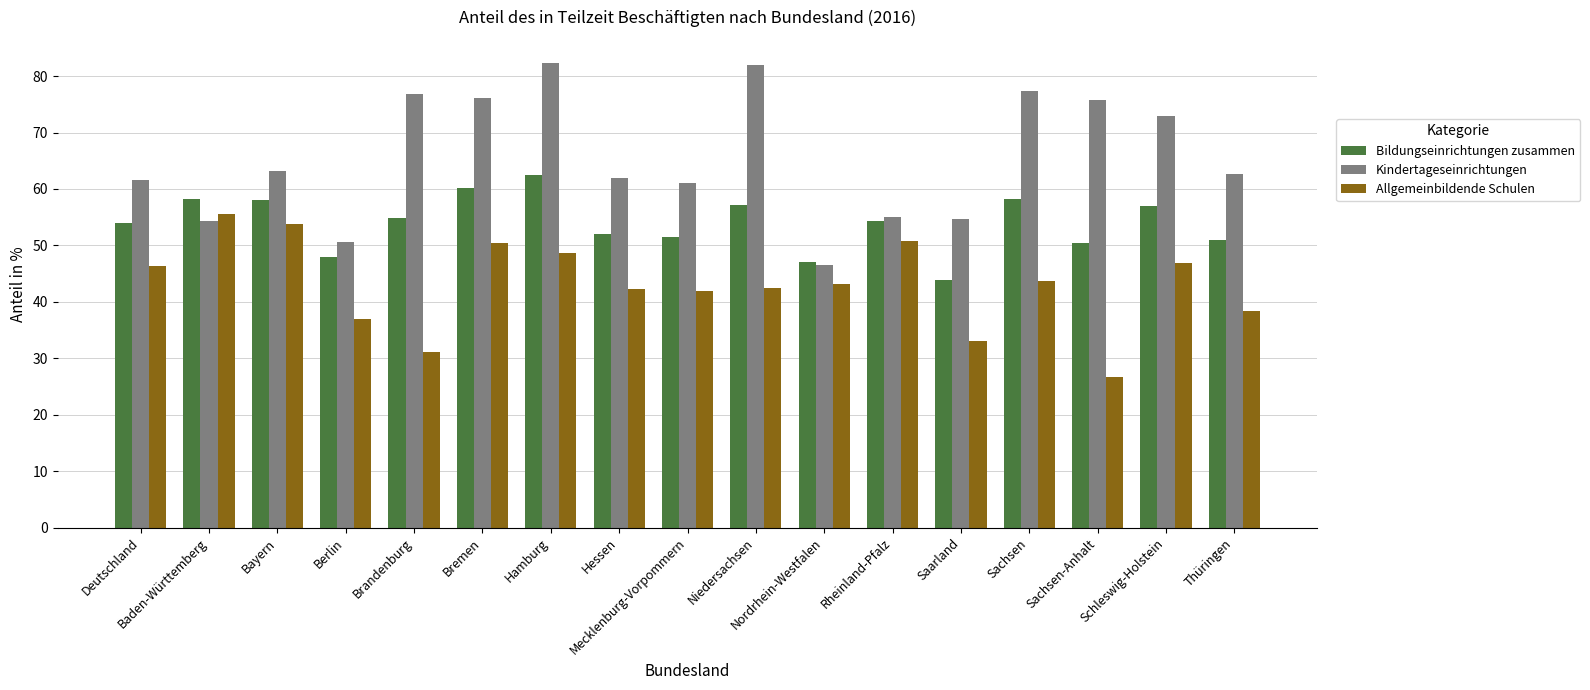

Where does the Kindertageseinrichtungen series first go above 62?

Bayern